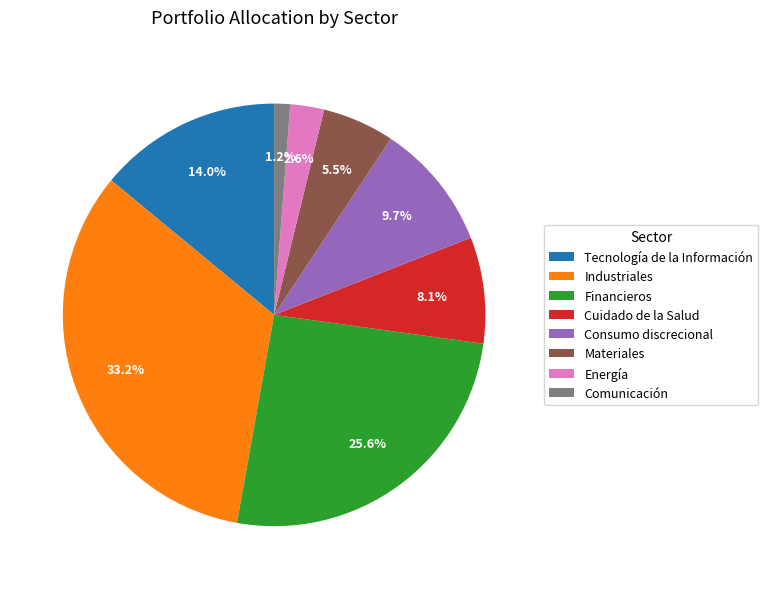

Which slice is the smallest?

Comunicación